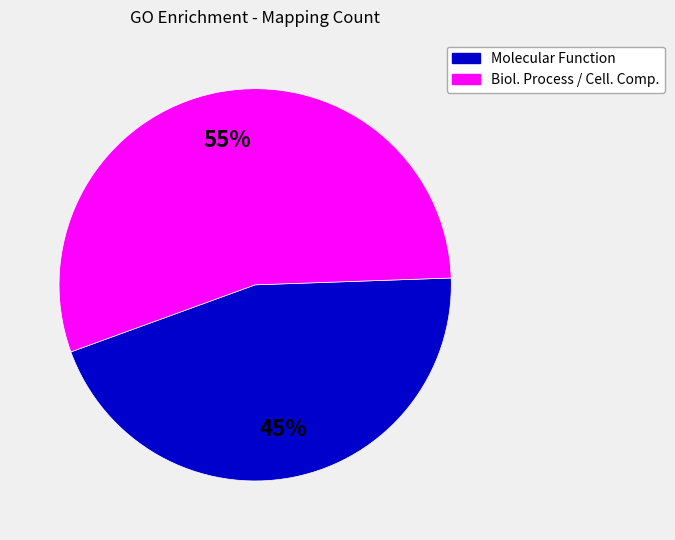

Is there a majority slice in this chart?

Yes